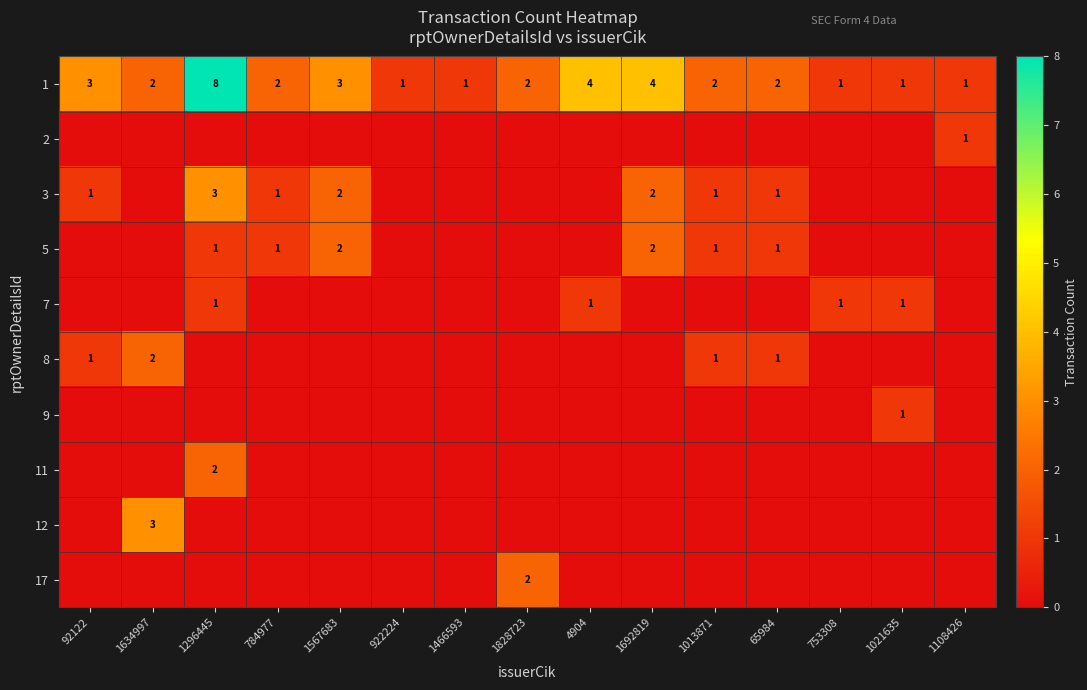

At which label does 1 first exceed 2?

92122